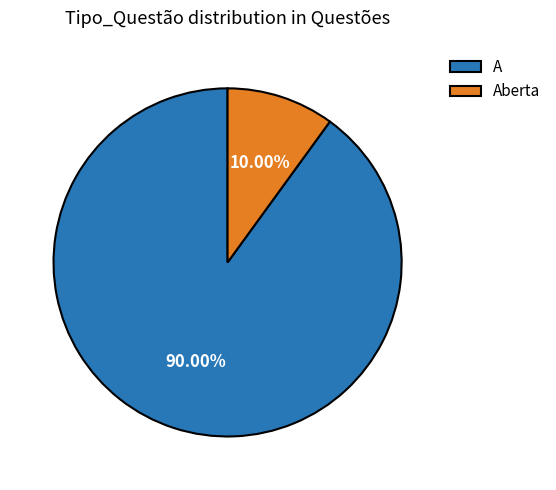

Combined, do A and Aberta account for over 50%?

Yes